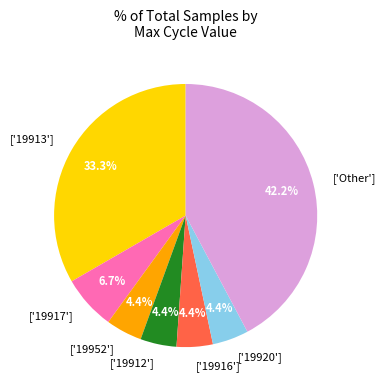

Is the sum of ['19913'] and ['19920'] greater than half?

No